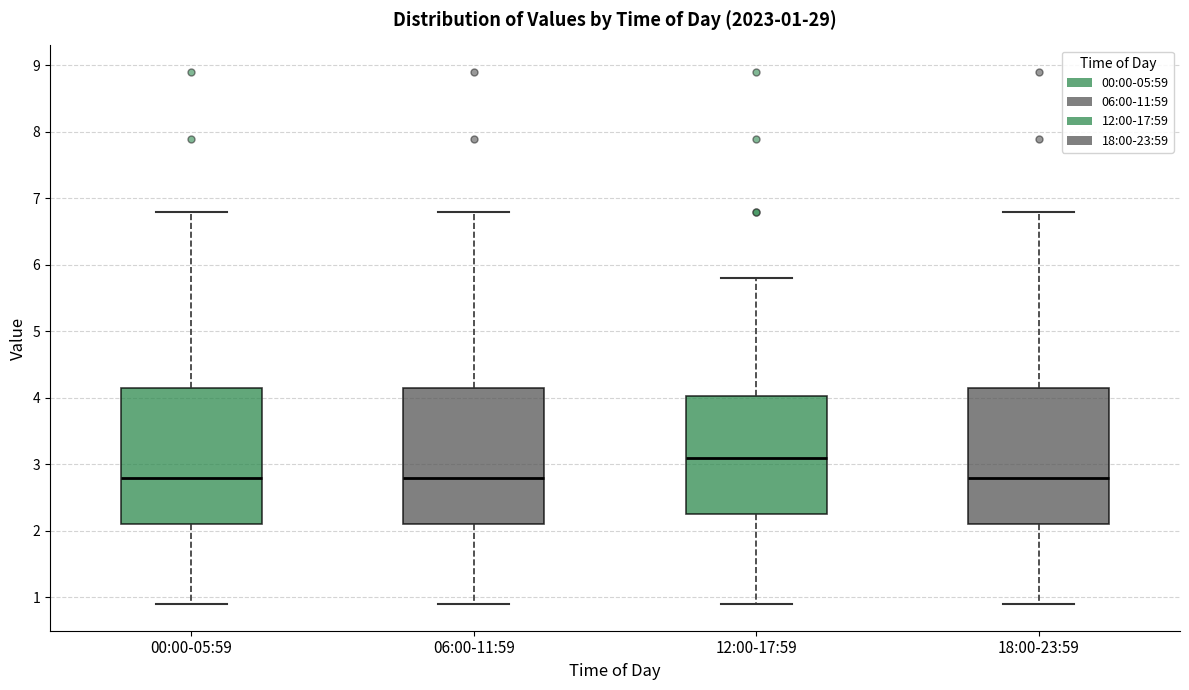

Which box's median line is the highest?

12:00-17:59